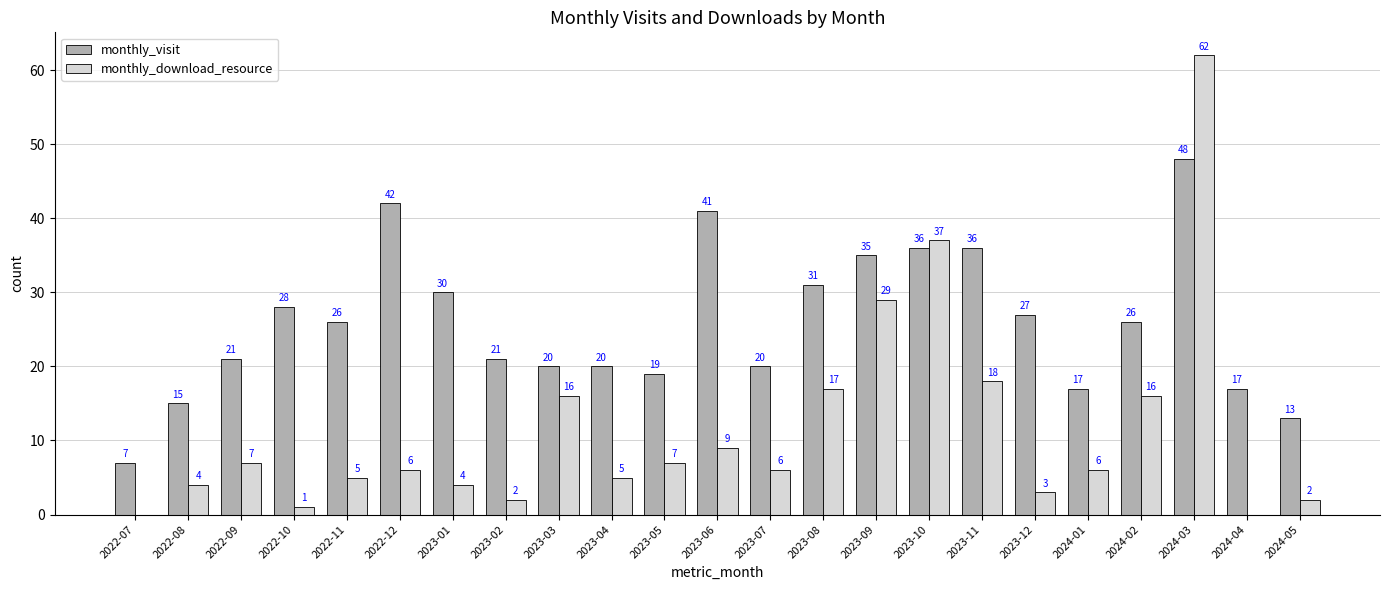

Which category has the highest value in the monthly_visit series?

2024-03